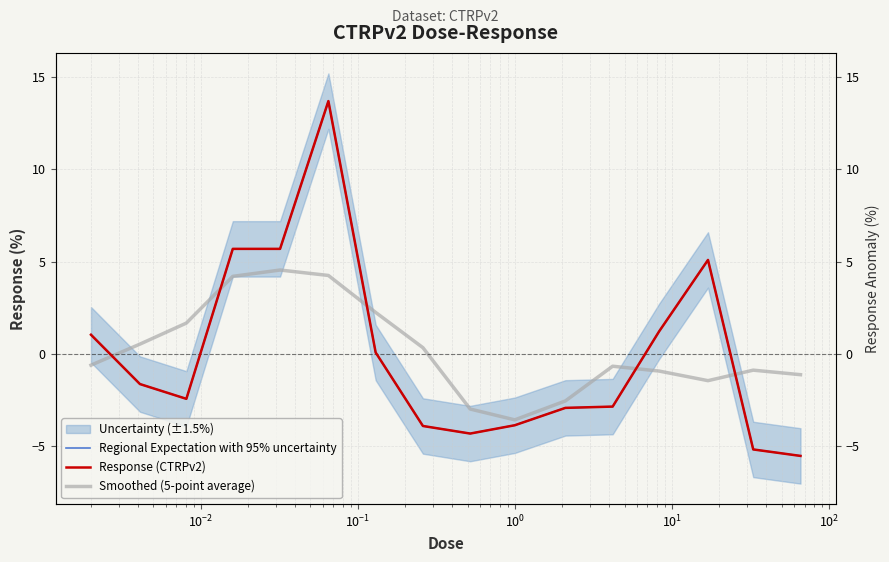

The Smoothed (5-point average) series shows -1.1 at $\mathdefault{10^{-4}}$. True or false?

False